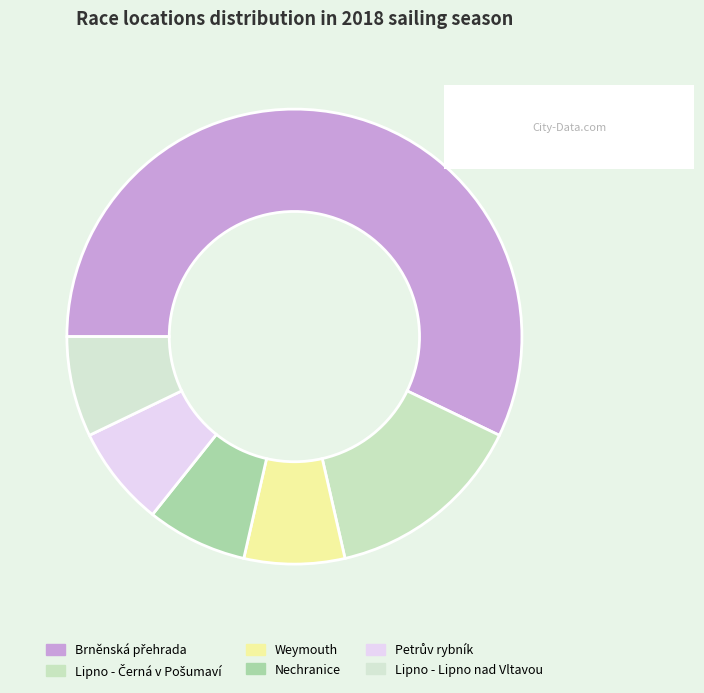

To the nearest percent, what is the difference between the Petrův rybník and Lipno - Černá v Pošumaví slice percentages?

7%